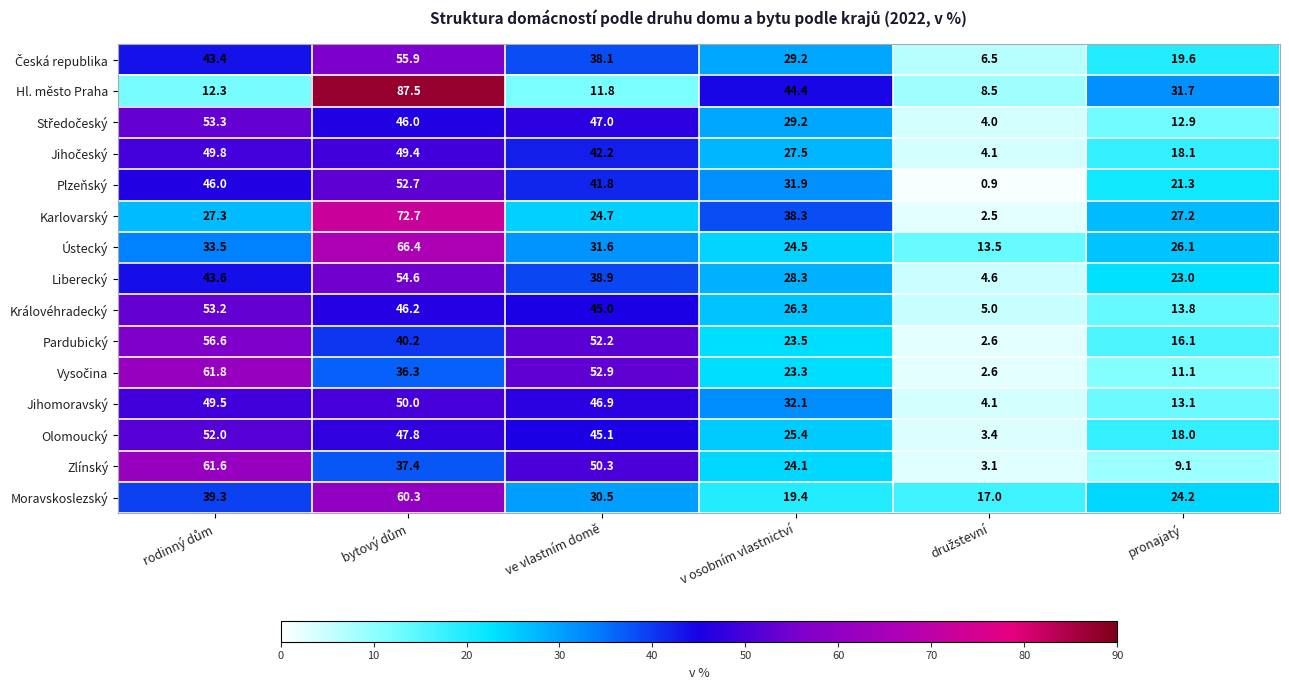

What is the difference between the second highest and second lowest values in the Hl. město Praha series?

32.6